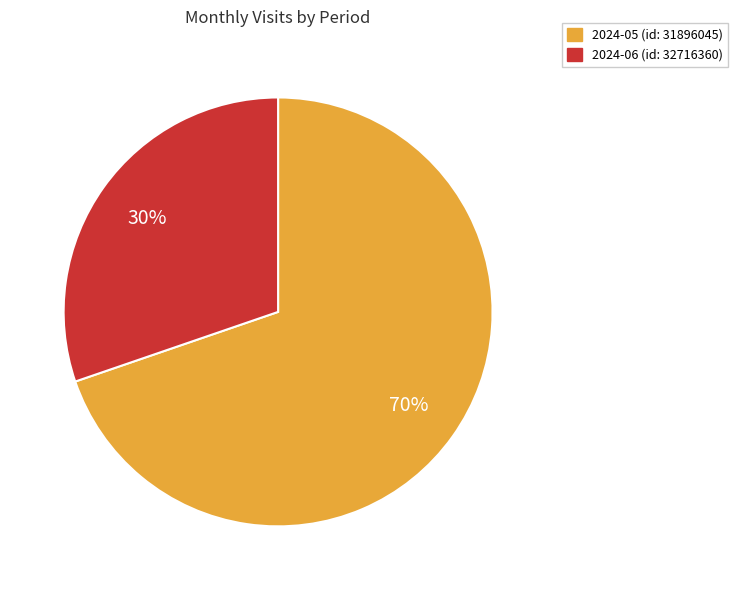

What is the largest slice in the pie chart?

2024-05 (id: 31896045)